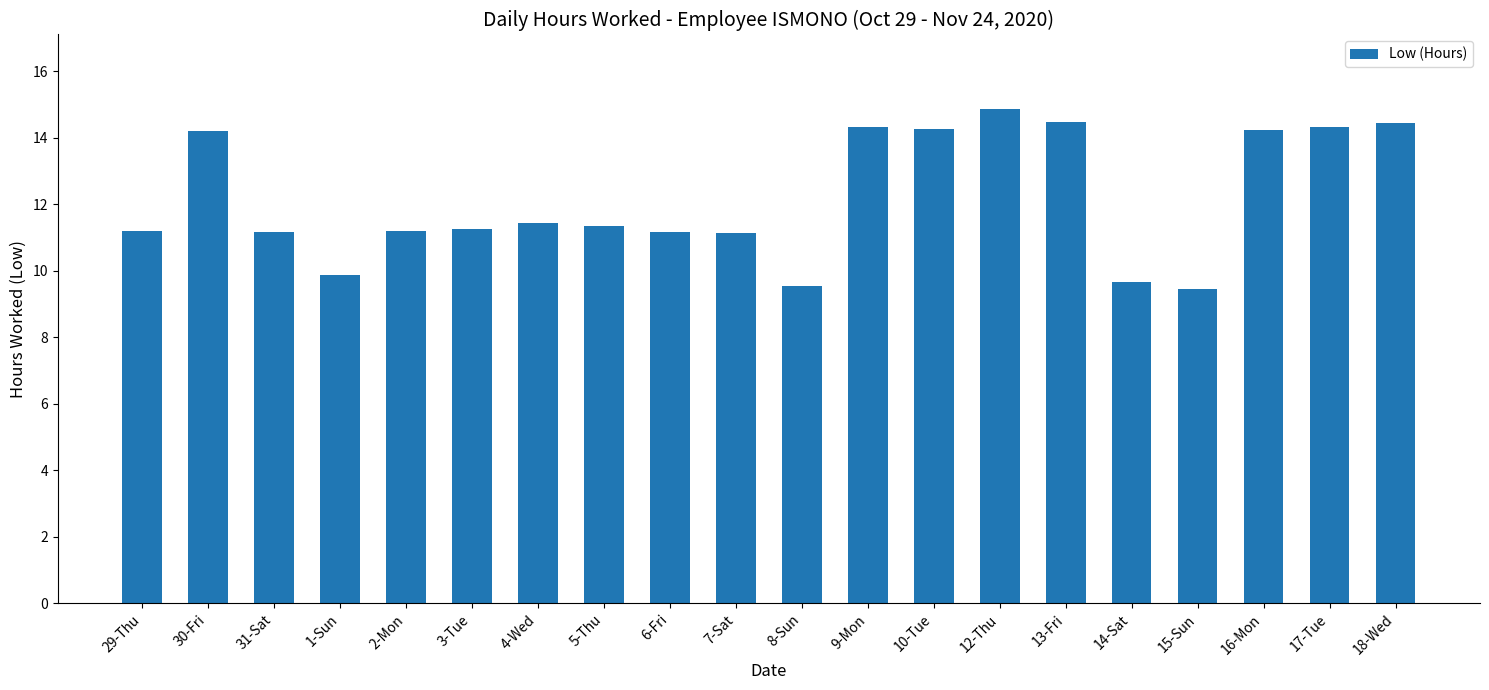

What is the greatest value displayed?

14.9